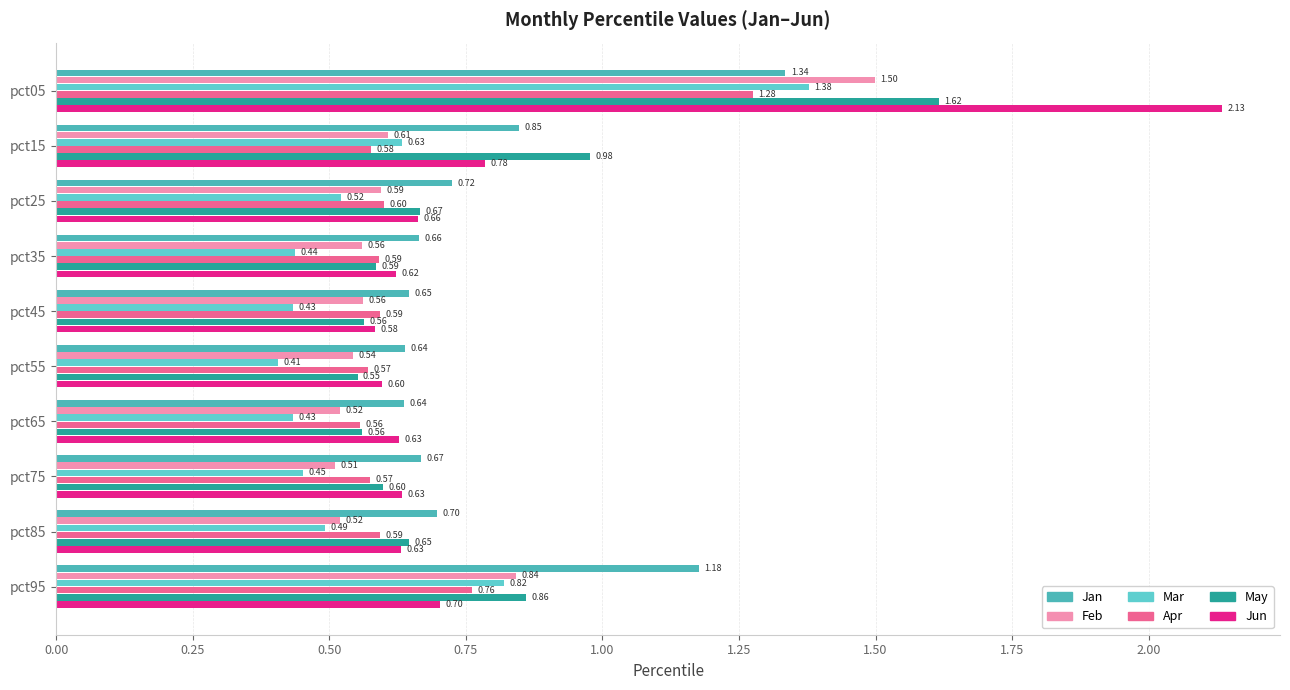

What is the difference between the maximum and minimum values in the Mar series?

1.0